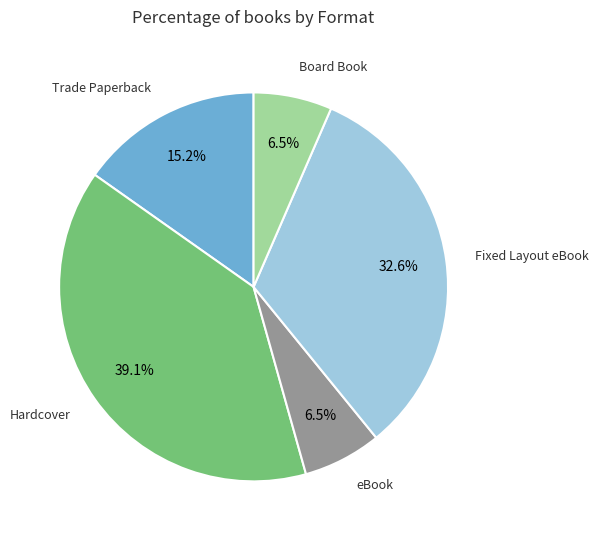

Is there any slice that represents more than half of the pie?

No